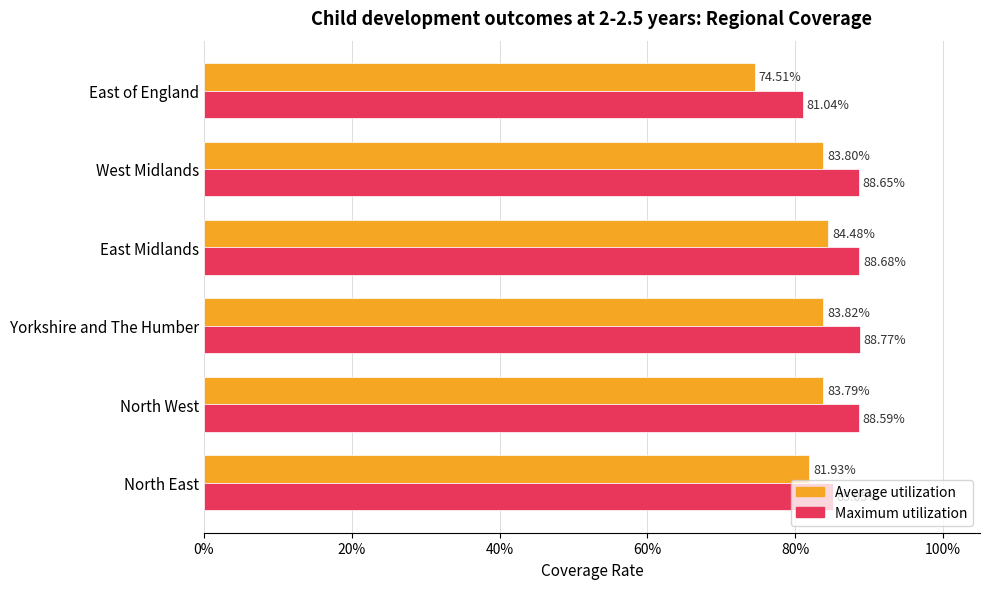

What are all the series names shown in the legend?

Average utilization, Maximum utilization